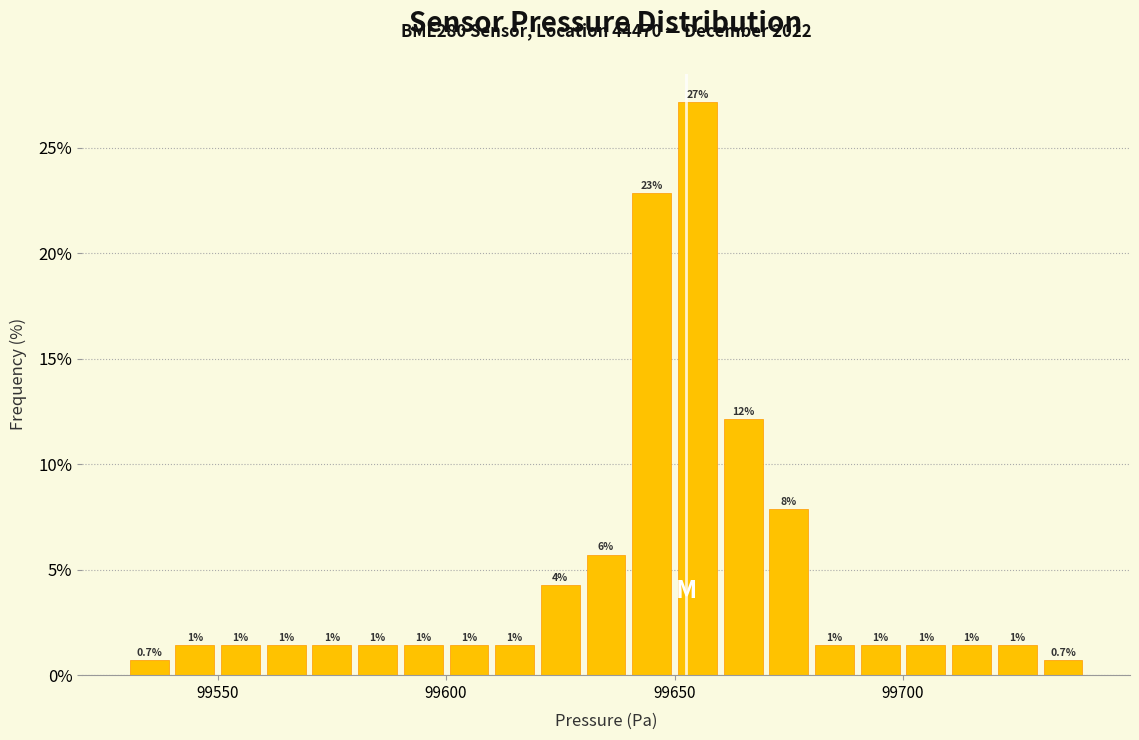

Around what value on the x-axis is the tallest bar? Give the approximate position of its centre, as read against the axis.

99655